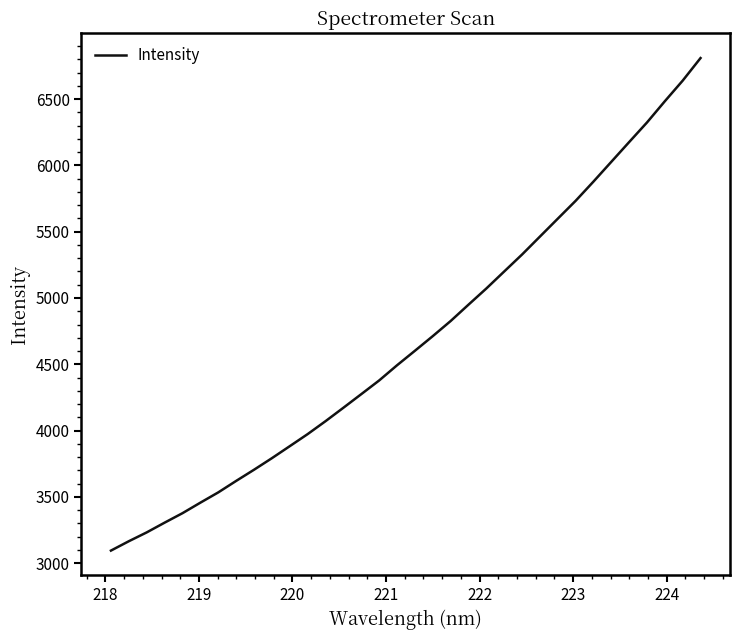

What is the difference between the maximum and minimum values?

3716.2